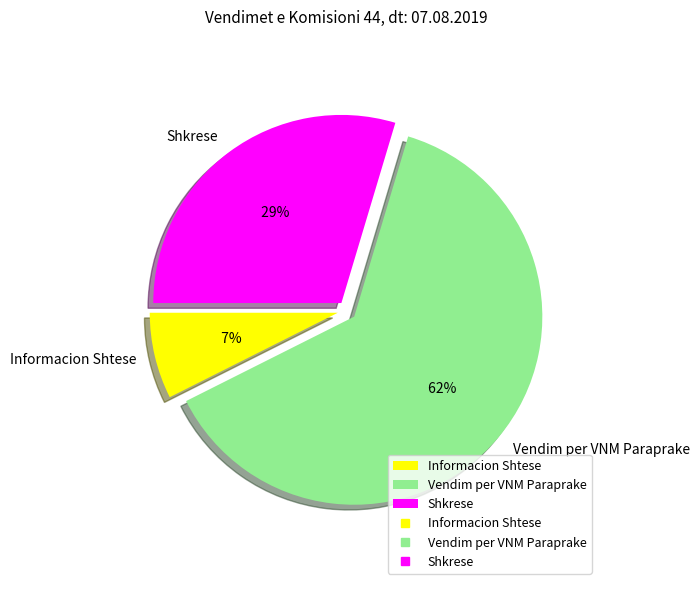

Count the number of slices in the pie.

3